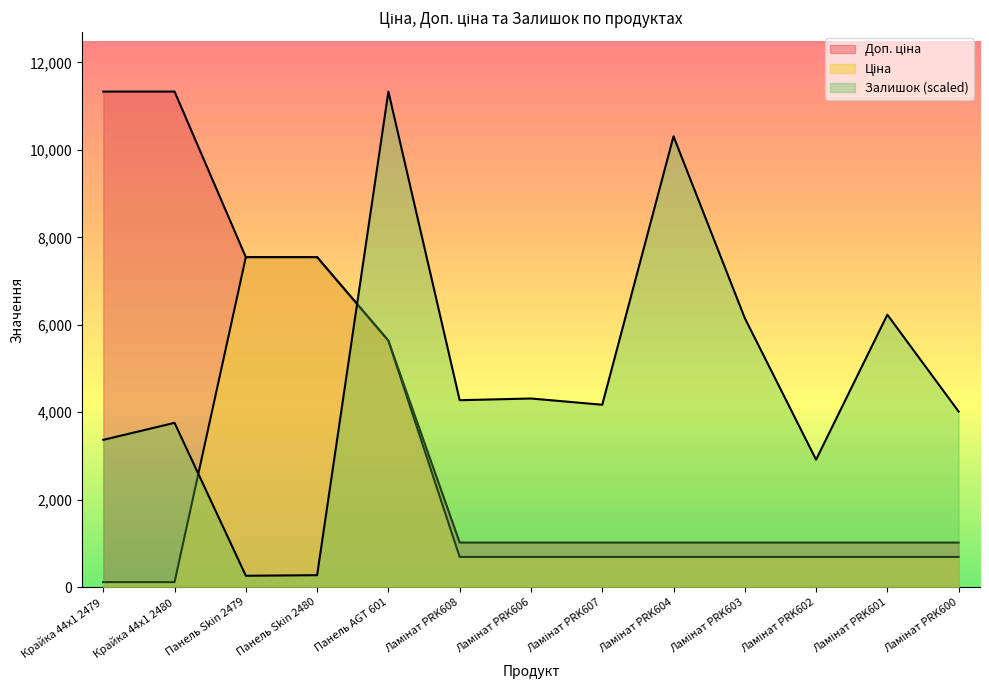

What position from the right is Ламінат PRK601?

2